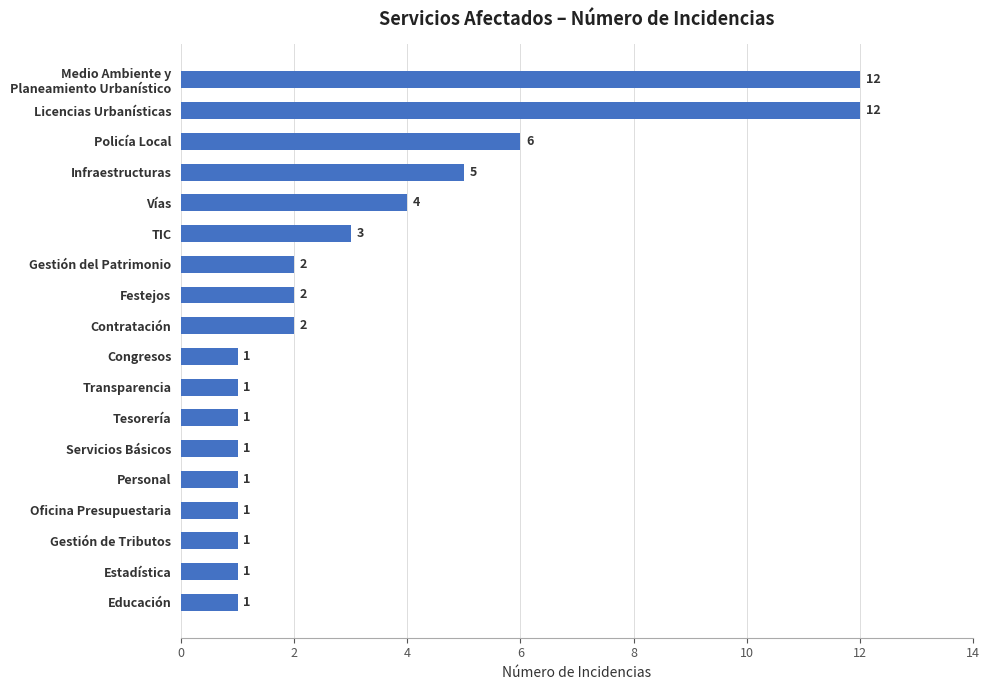

Count the number of categories in the chart.

18